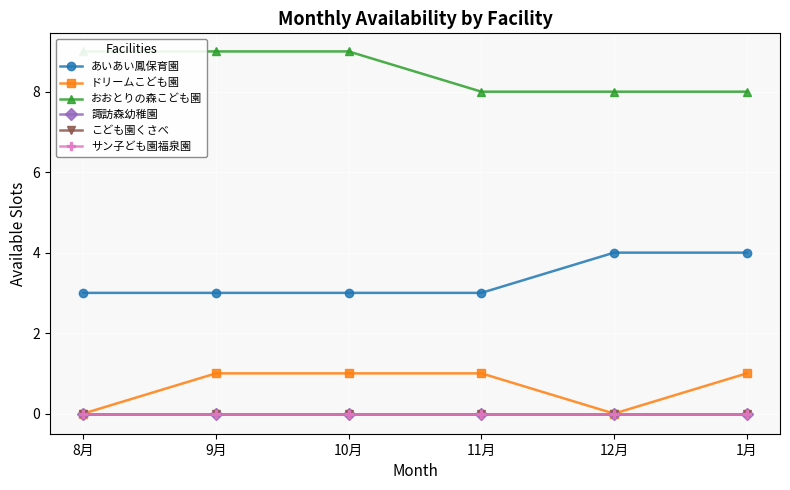

How many series are shown in this chart?

6